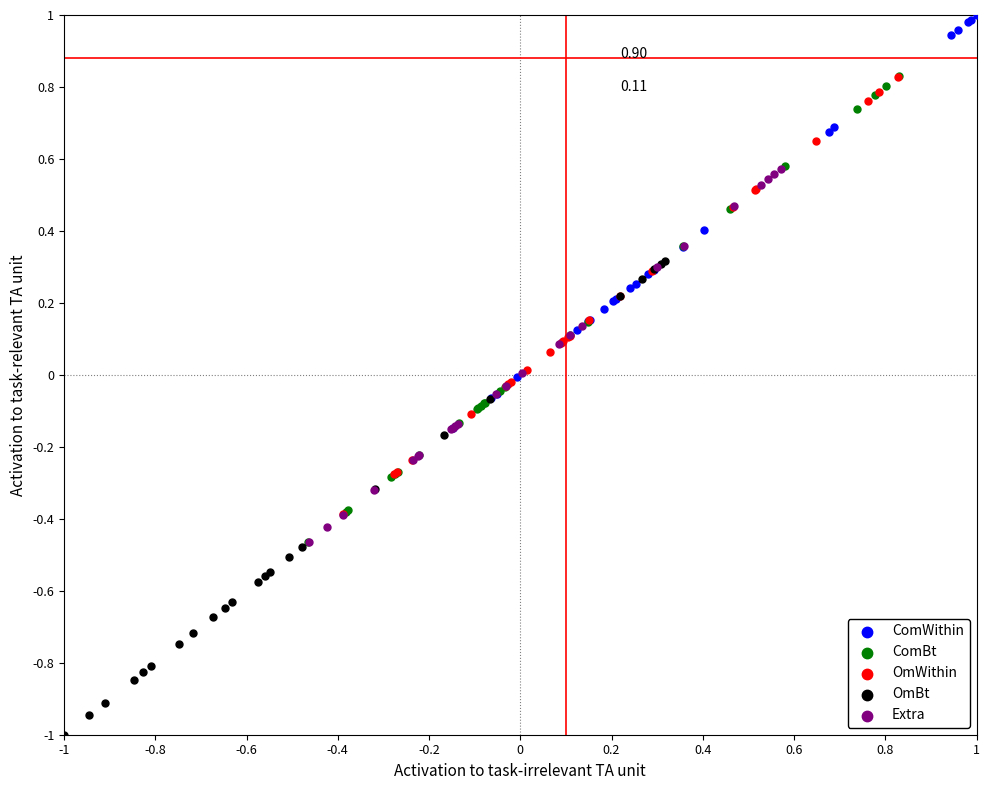

Which series contains the lowest Y value?

OmBt